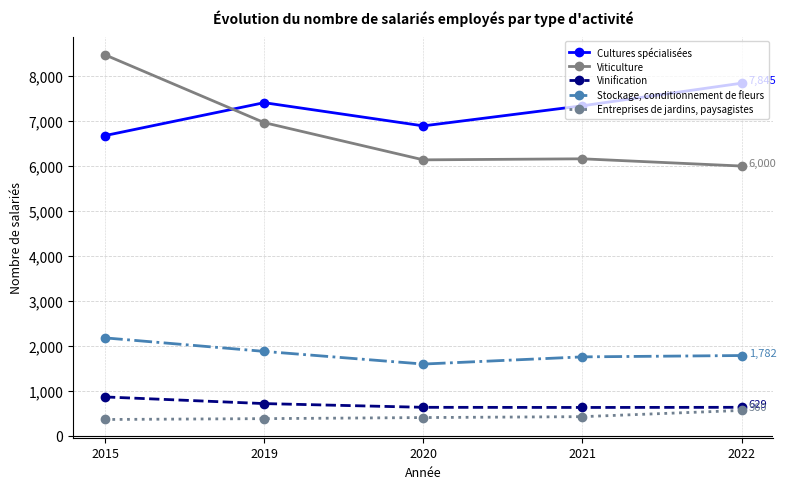

Where is Entreprises de jardins, paysagistes nearest to the value 459?

2021